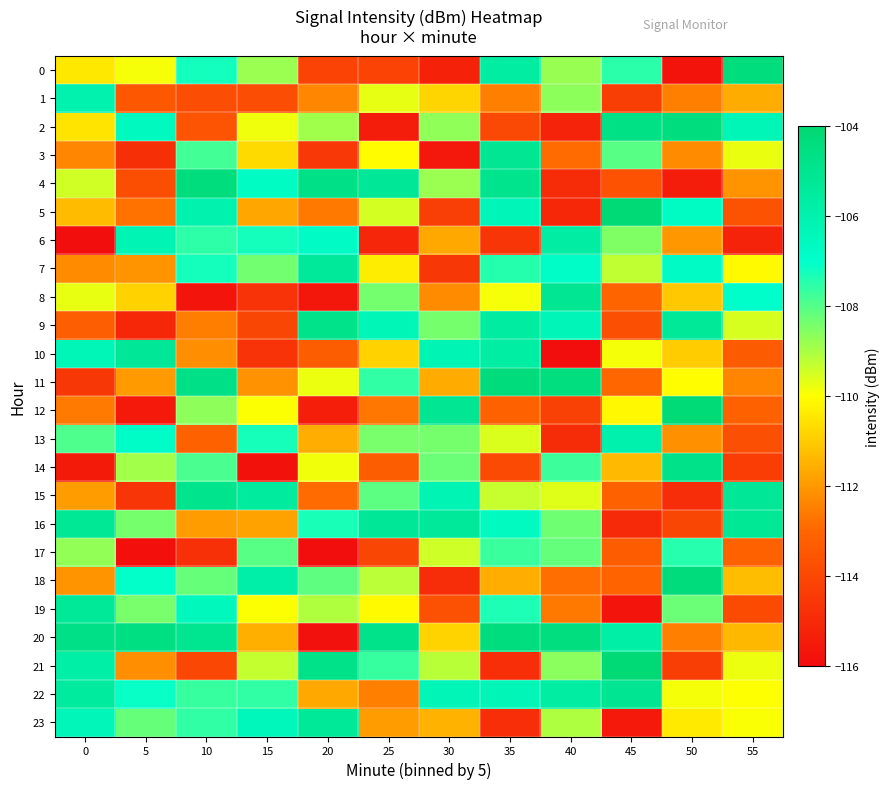

Which has a higher value, 20 or 30?

20